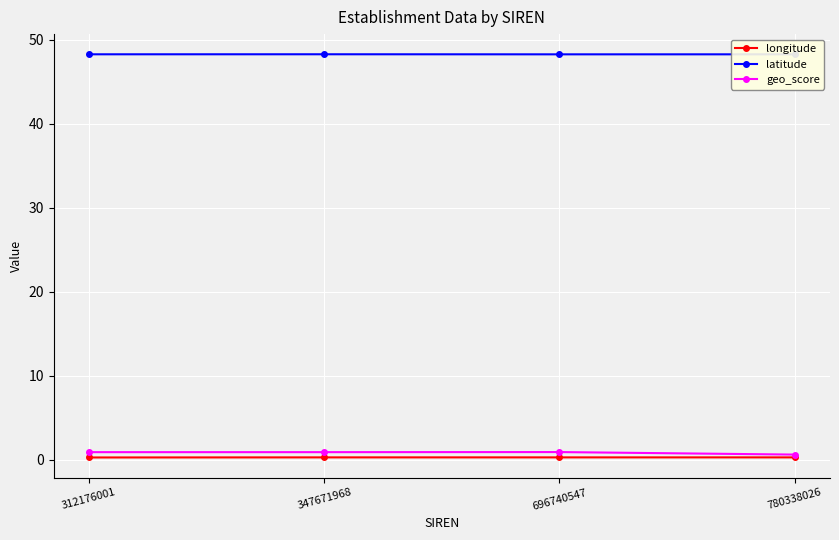

What is the lowest value of the geo_score series?

0.6